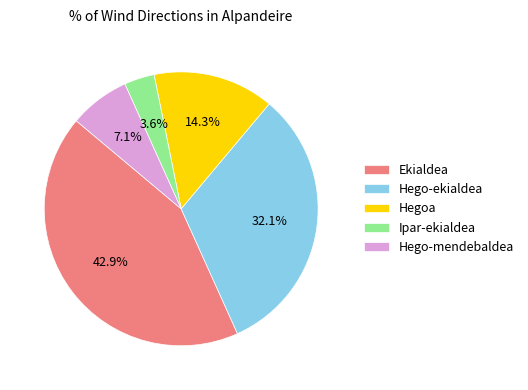

To the nearest percent, what percentage of the pie is Ipar-ekialdea?

4%